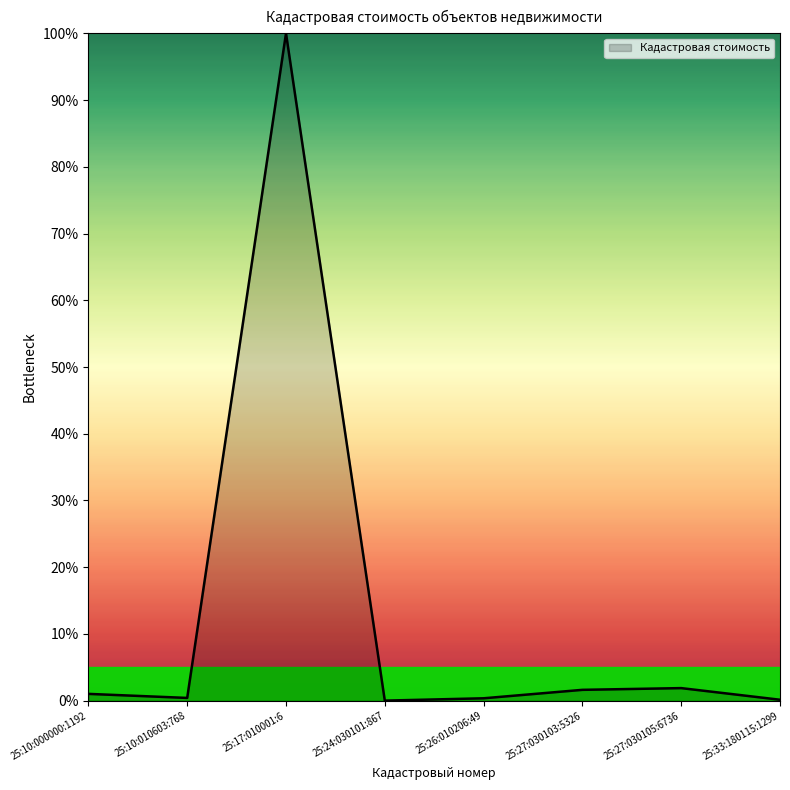

At which label is the value closest to 50?

25:27:030105:6736